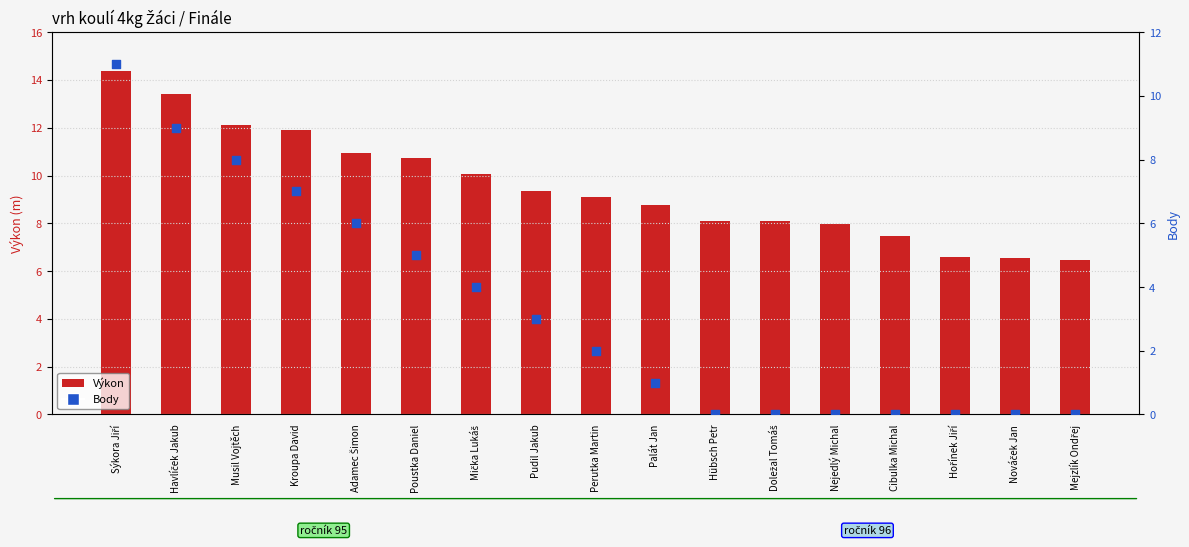

Which series contains the lowest Y value?

Body